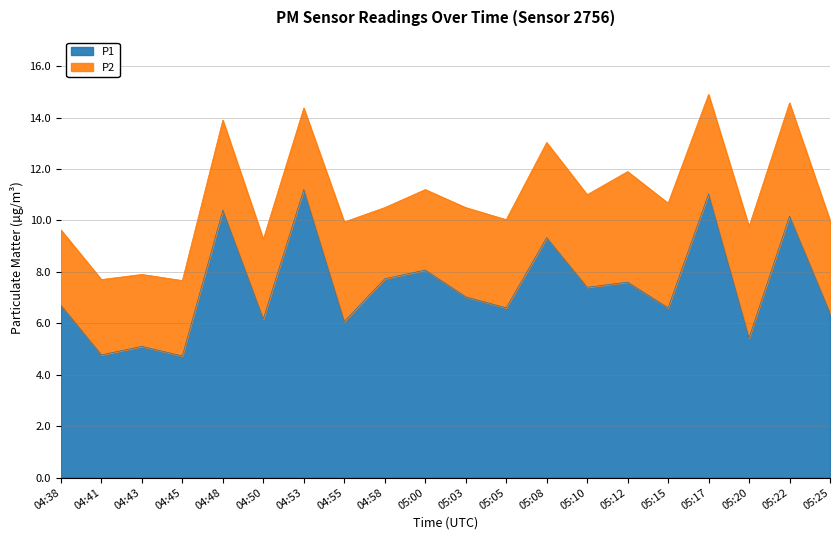

List the labels in order of value, smallest first.

04:45, 04:41, 04:43, 05:20, 04:55, 04:50, 05:25, 05:05, 05:15, 04:38, 05:03, 05:10, 05:12, 04:58, 05:00, 05:08, 05:22, 04:48, 05:17, 04:53